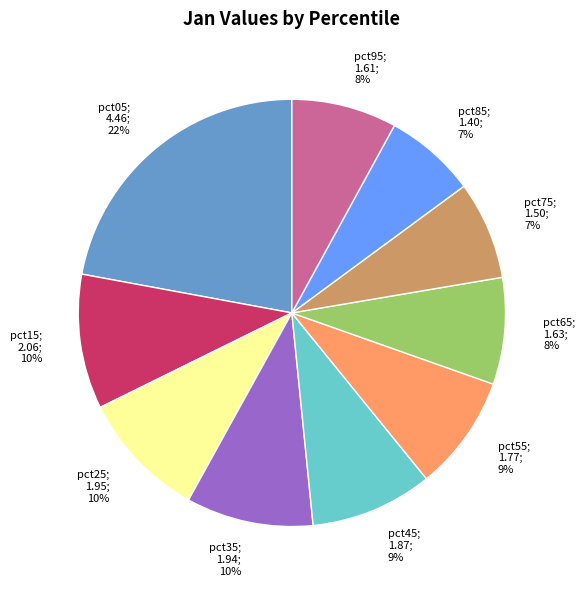

To the nearest percent, what is the difference between the largest and smallest slice percentages?

15%